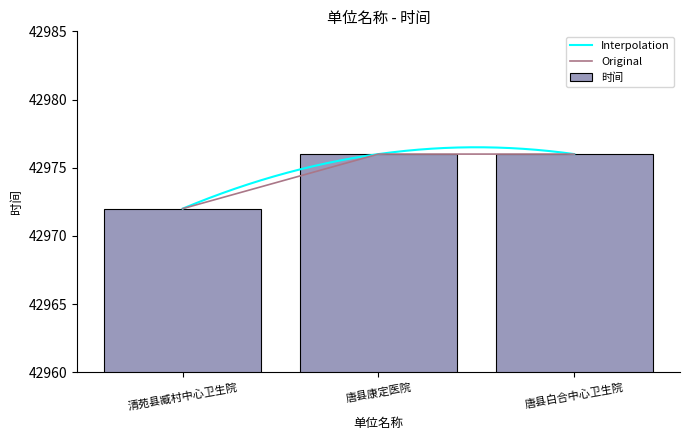

Which label corresponds to the largest value in the chart?

唐县康定医院